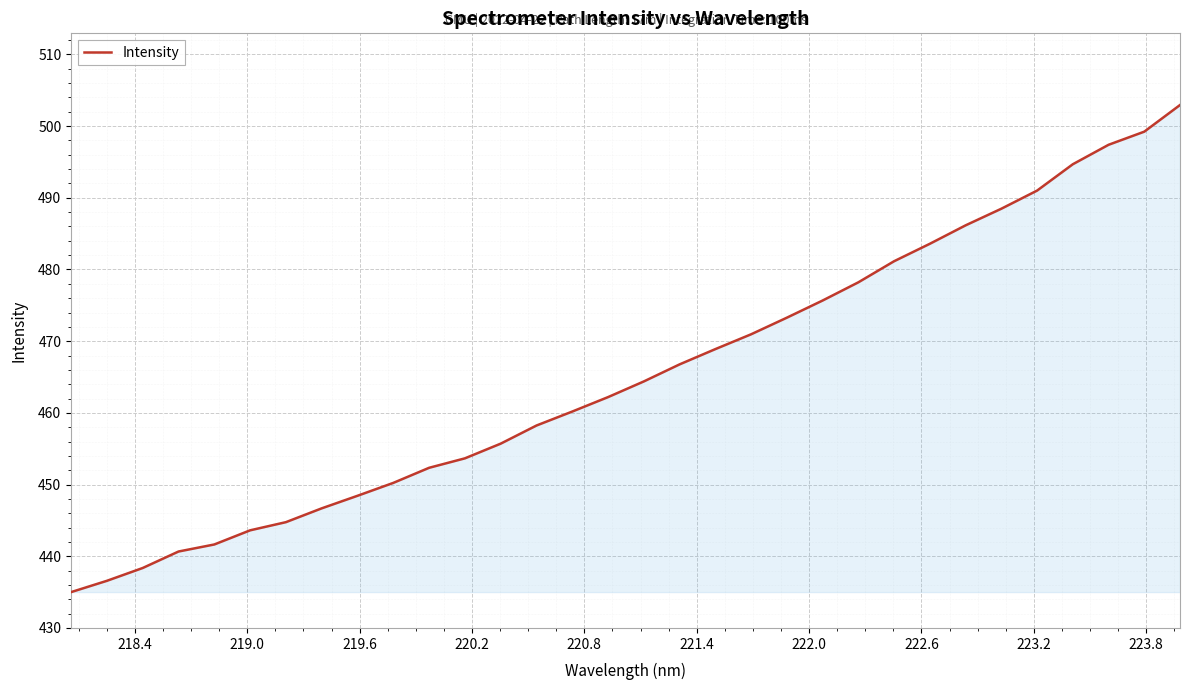

What is the maximum value shown in the chart?

502.9